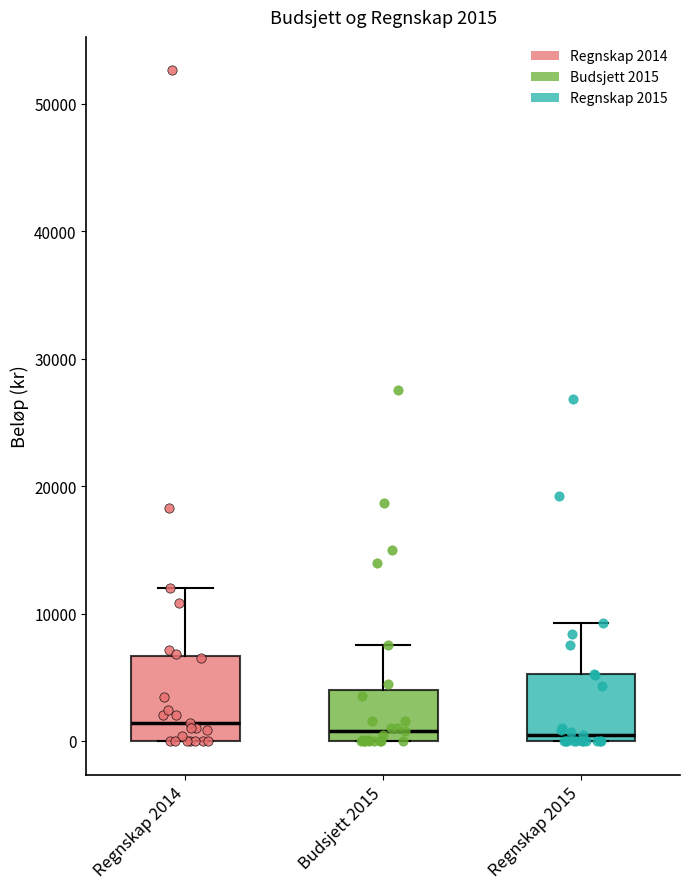

Comparing the boxes themselves (not the whiskers), which one is the tallest?

Regnskap 2014